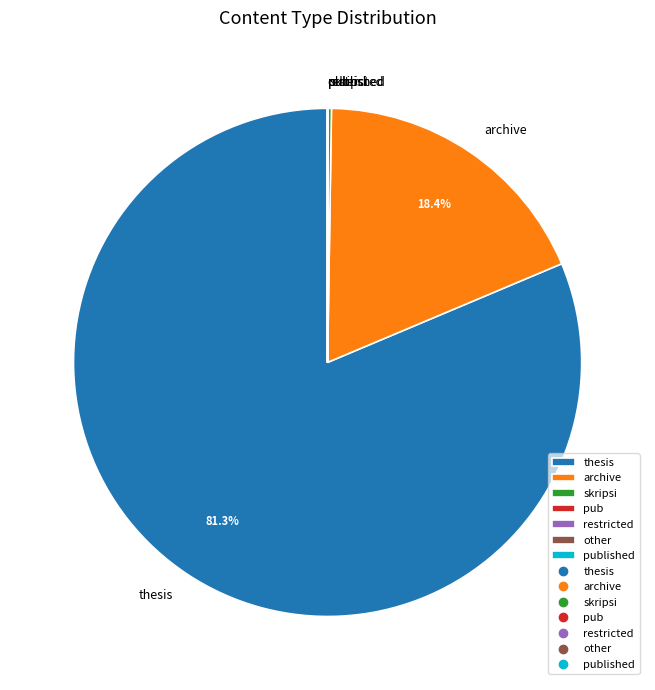

Which slice represents more than half of the pie?

thesis